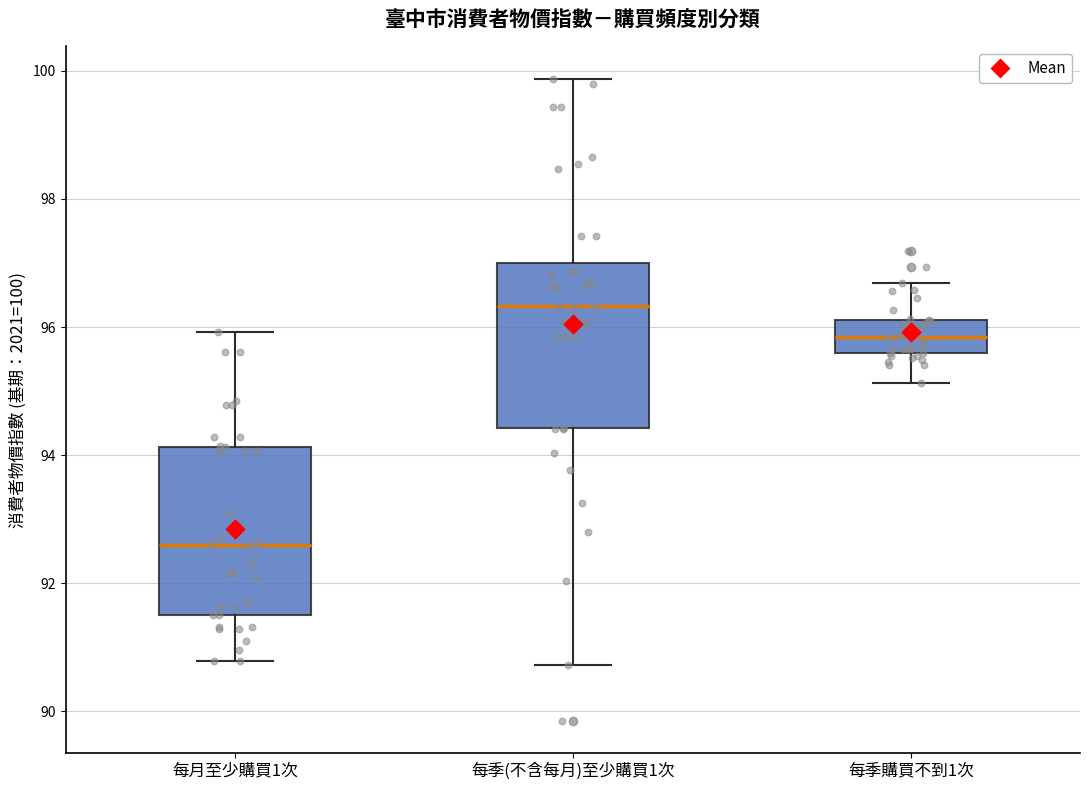

Reading left to right, read every box against the y-axis: the position of its median line, the range the box covers, and the ends of its whiskers. The values are not printed on the chart, so give them approximately, as read against the axis.

每月至少購買1次: median 92.6, box 91.6 to 94.2, whiskers 90.8 to 96.0
每季(不含每月)至少購買1次: median 96.4, box 94.4 to 97.0, whiskers 90.8 to 99.8
每季購買不到1次: median 95.8, box 95.6 to 96.2, whiskers 95.2 to 96.6